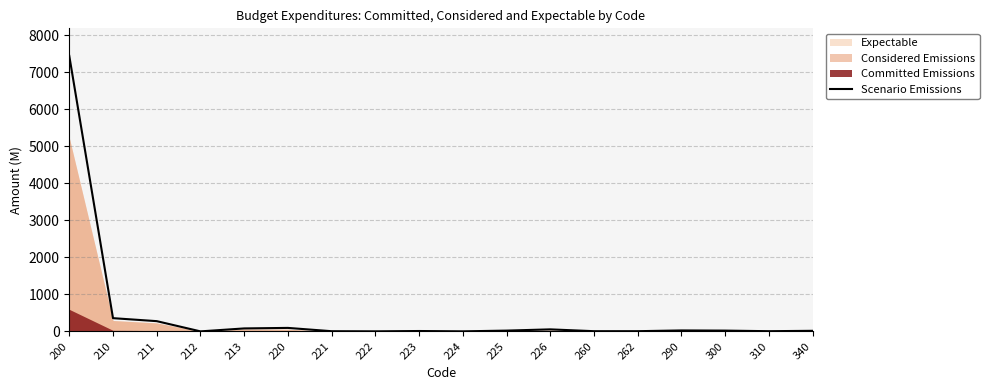

List the labels in order of value, smallest first.

212, 224, 222, 221, 310, 260, 262, 223, 340, 225, 300, 290, 226, 213, 220, 211, 210, 200